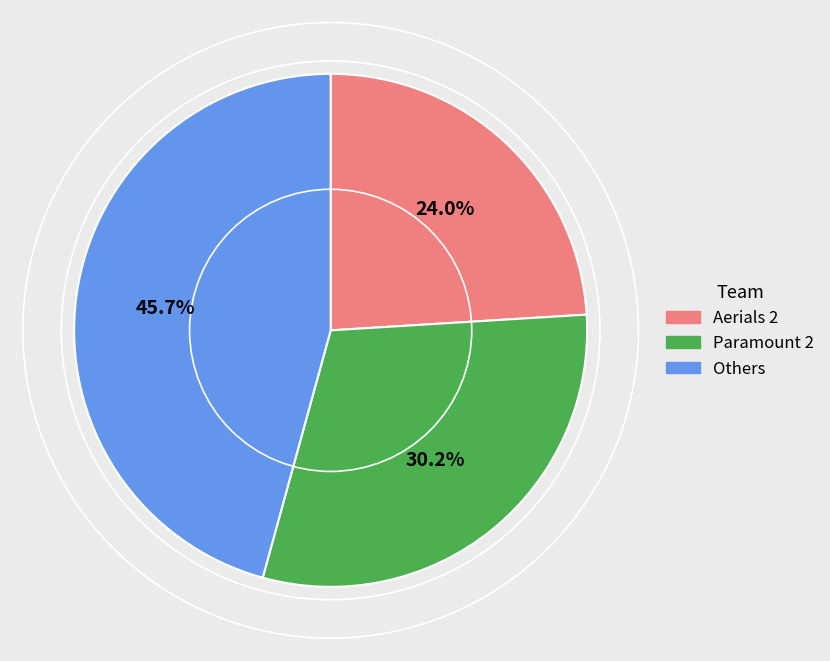

Is there a majority slice in this chart?

No